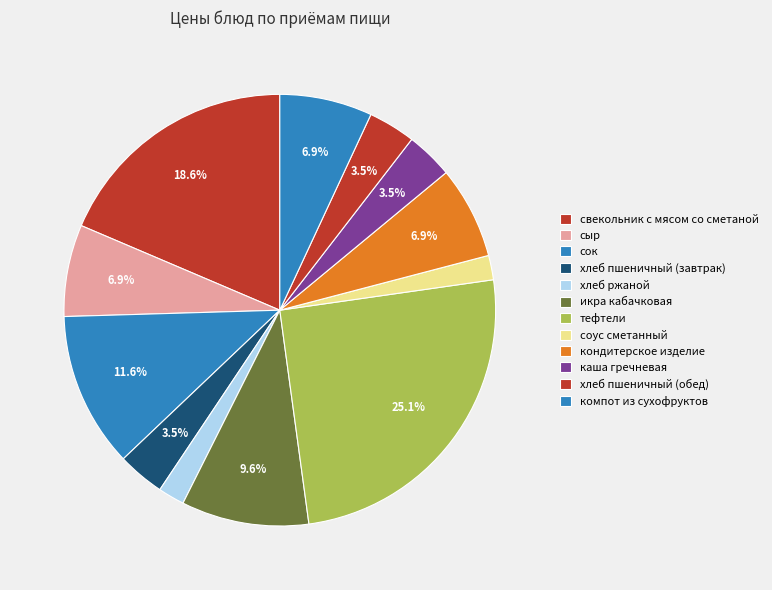

How many slices are in this pie chart?

12